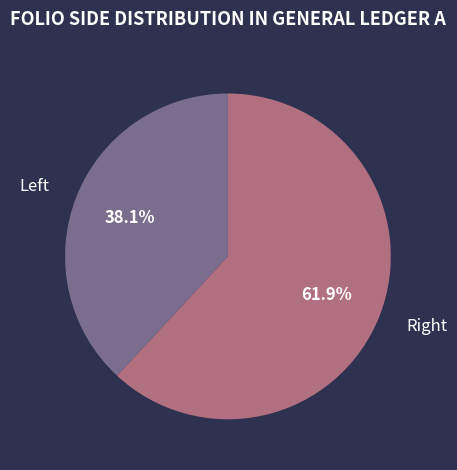

To the nearest percent, what is the average slice percentage?

50%